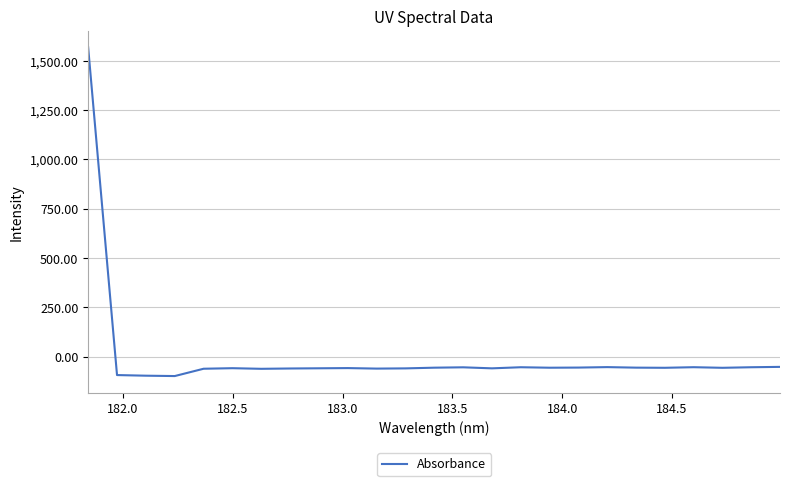

What is the greatest value displayed?

1568.7